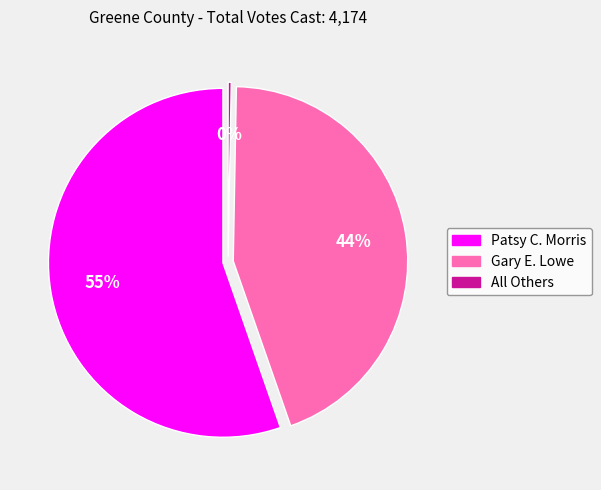

Which category has the biggest portion of the pie?

Patsy C. Morris